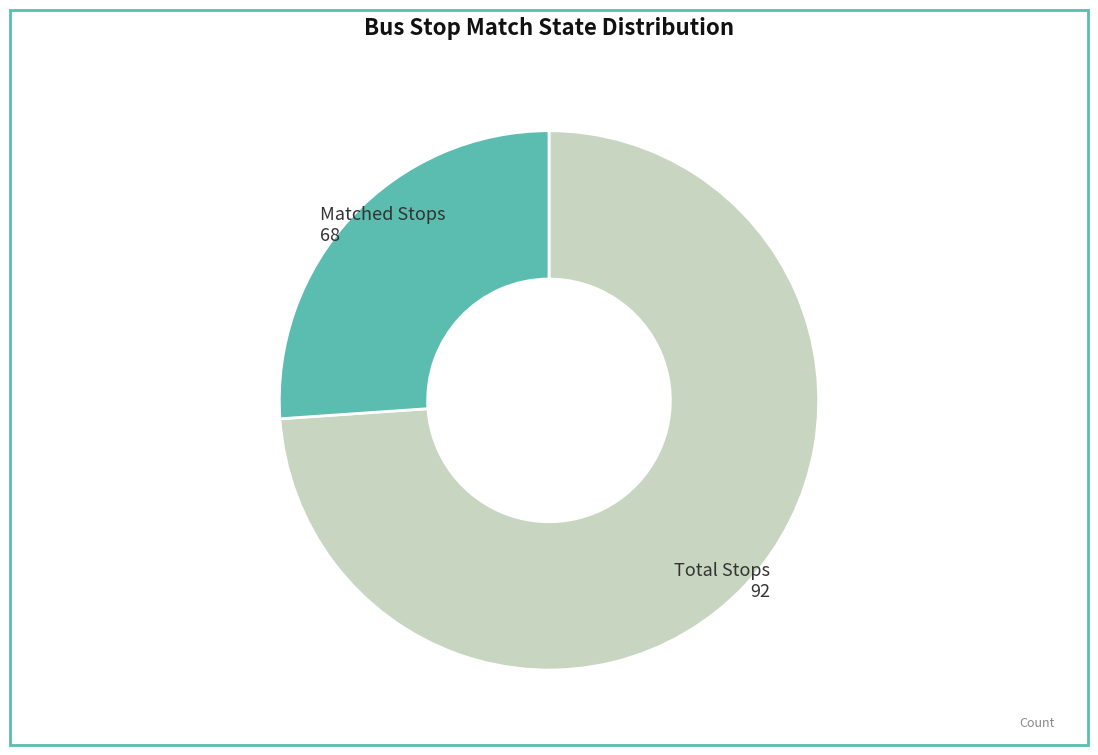

Does any single category account for the majority?

Yes